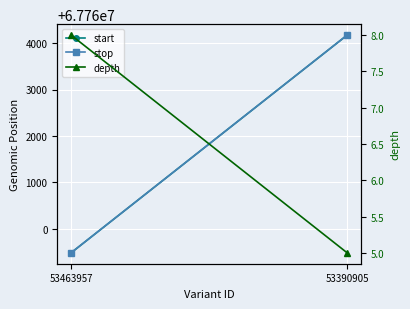

What is the maximum value shown in the chart?

67764174